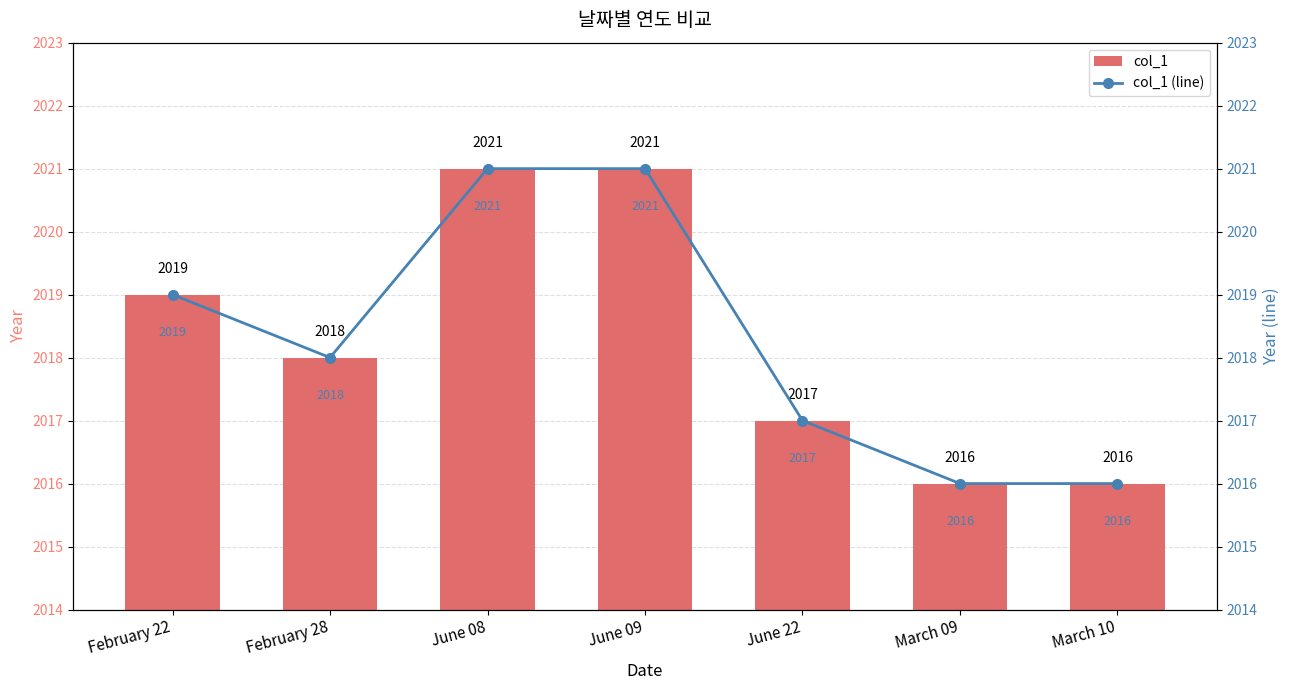

How many values in the col_1 series are below 2018?

3